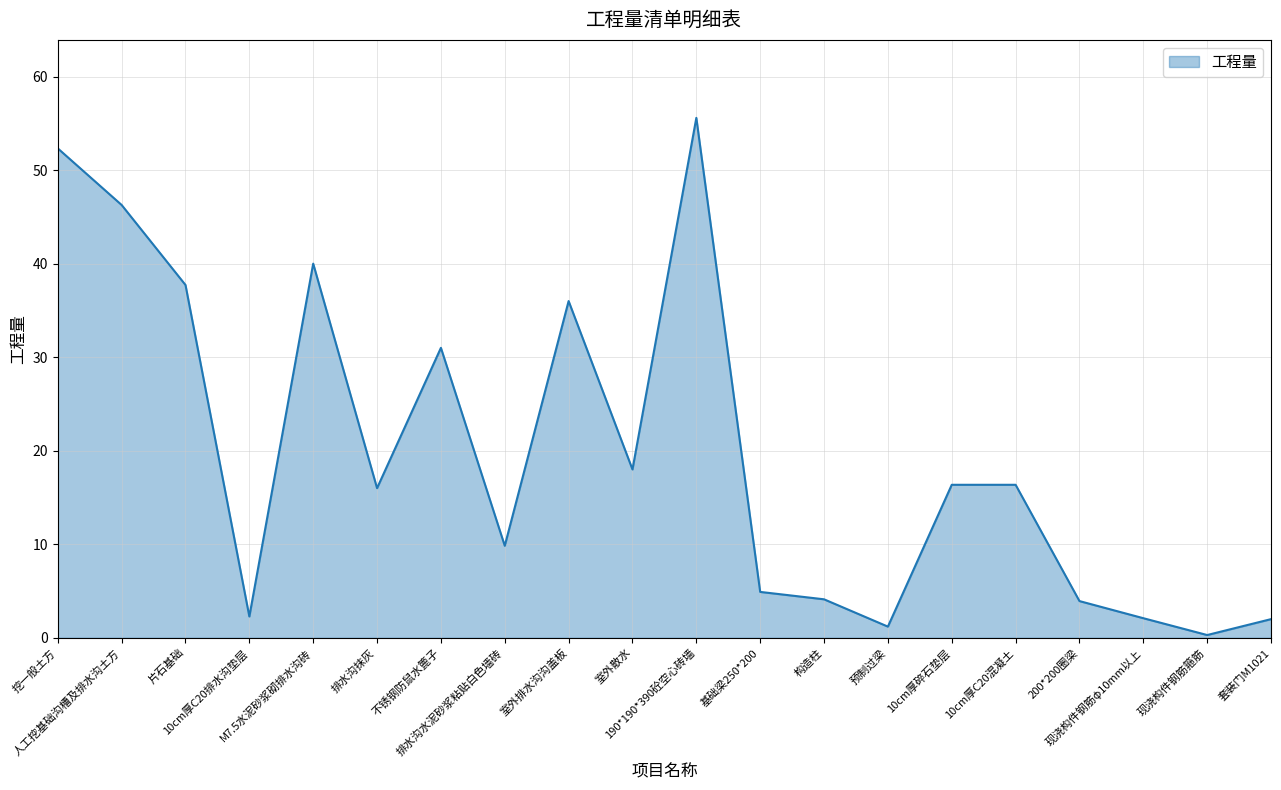

Does the chart have visible grid lines?

Yes